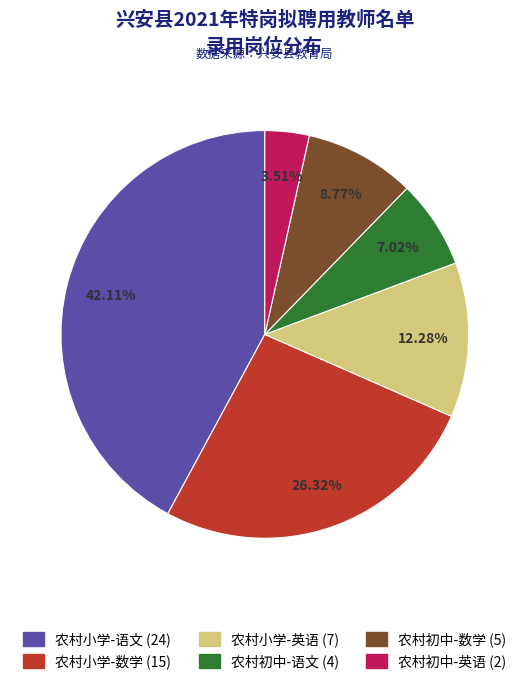

Which has a higher value, 农村初中-语文 or 农村小学-数学?

农村小学-数学